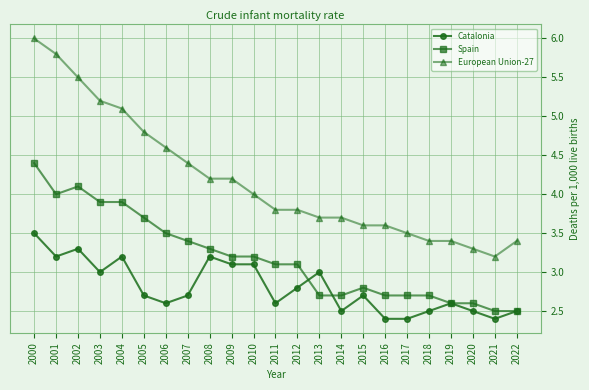

What is the average value of the European Union-27 series?

4.2